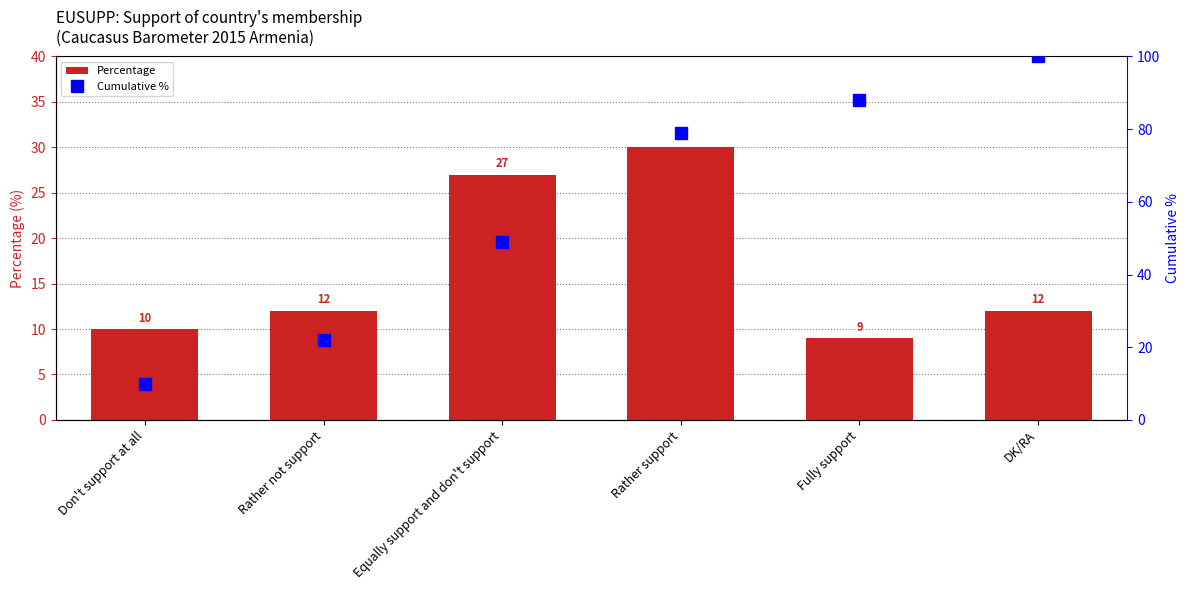

What is the value of the Percentage bar at the 4th from the left?

30